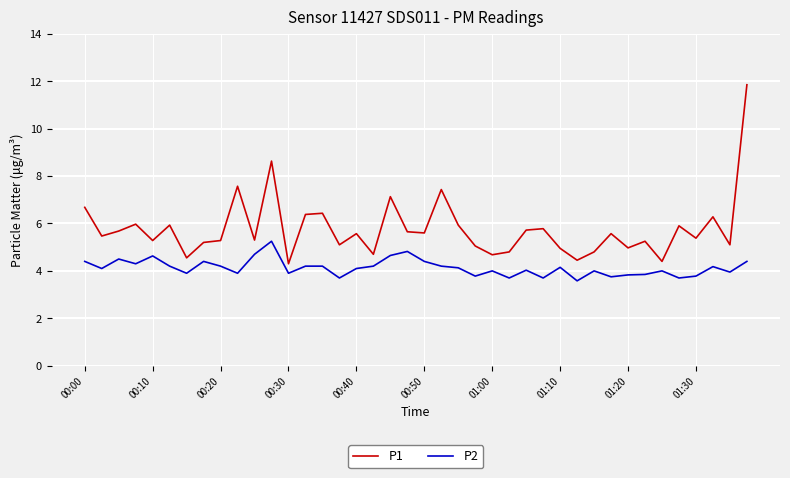

True or false: P2 and P1 intersect in this chart.

False